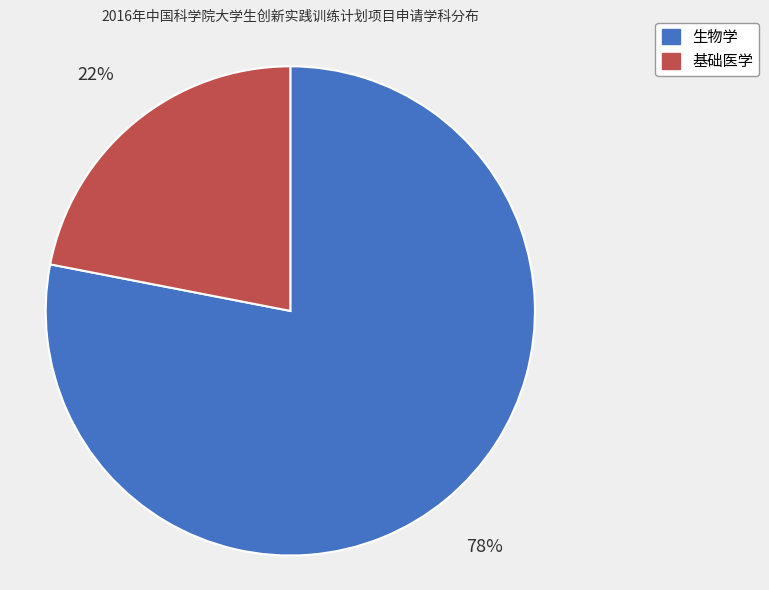

How many slices are in this pie chart?

2